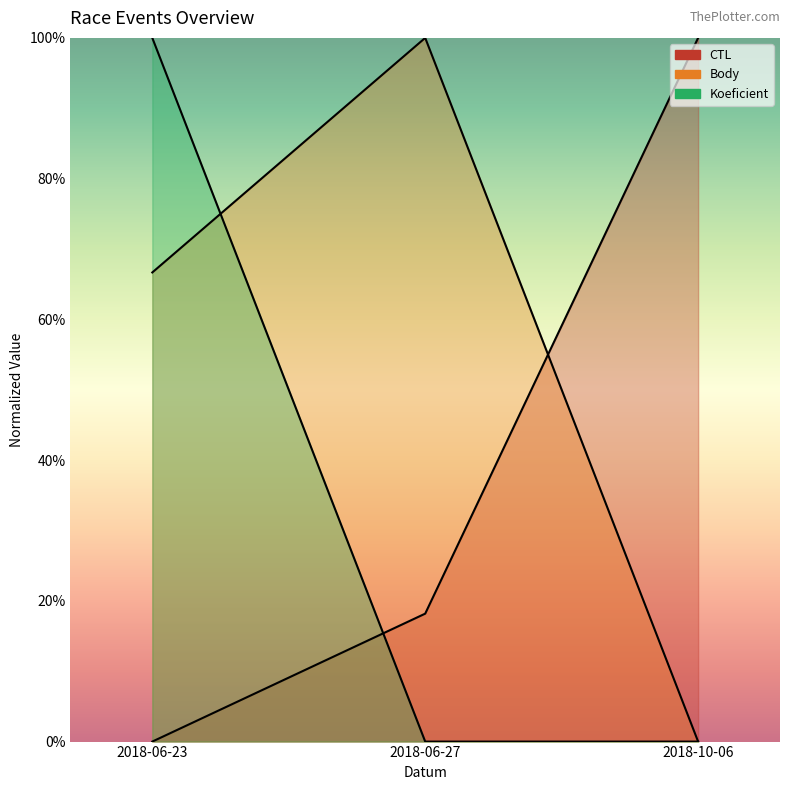

Read the Body value at 2018-06-23.

0.7